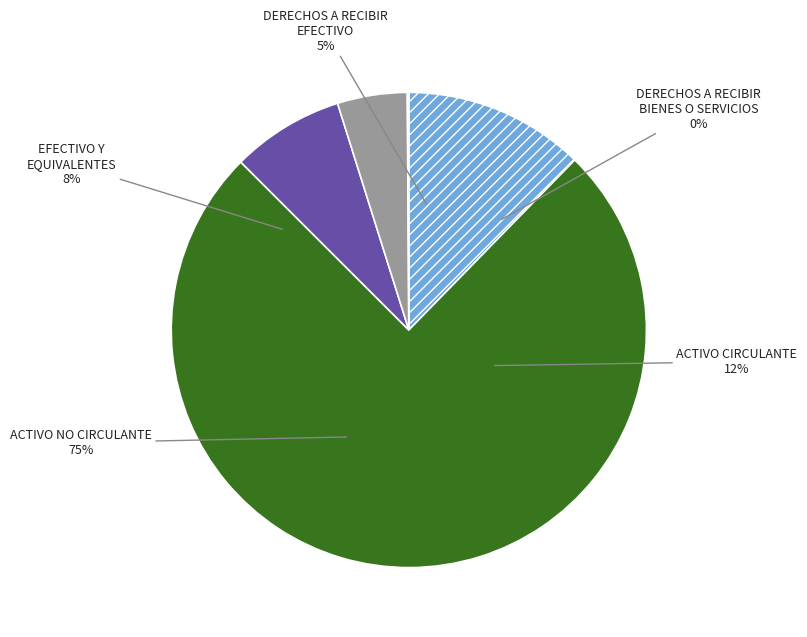

True or false: EFECTIVO Y EQUIVALENTES accounts for 8% of the total.

True